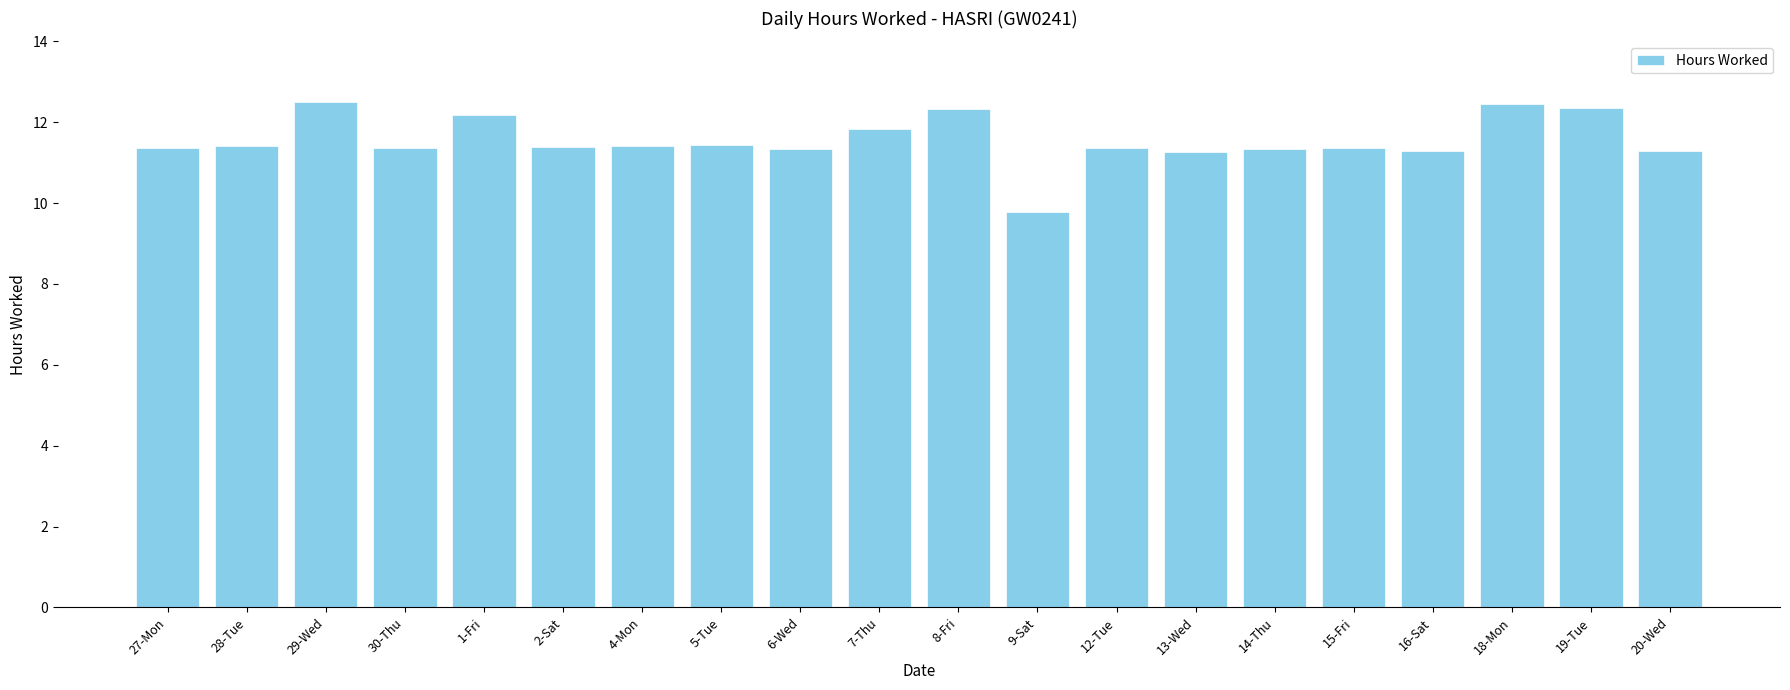

What is the value of the 1st bar from the left?

11.4